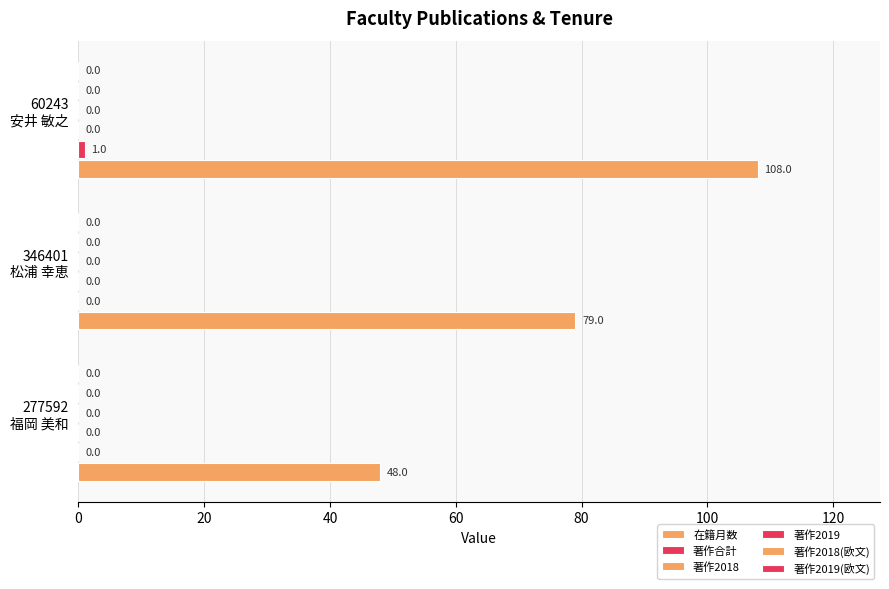

At how many categories does at least one series exceed 12?

3